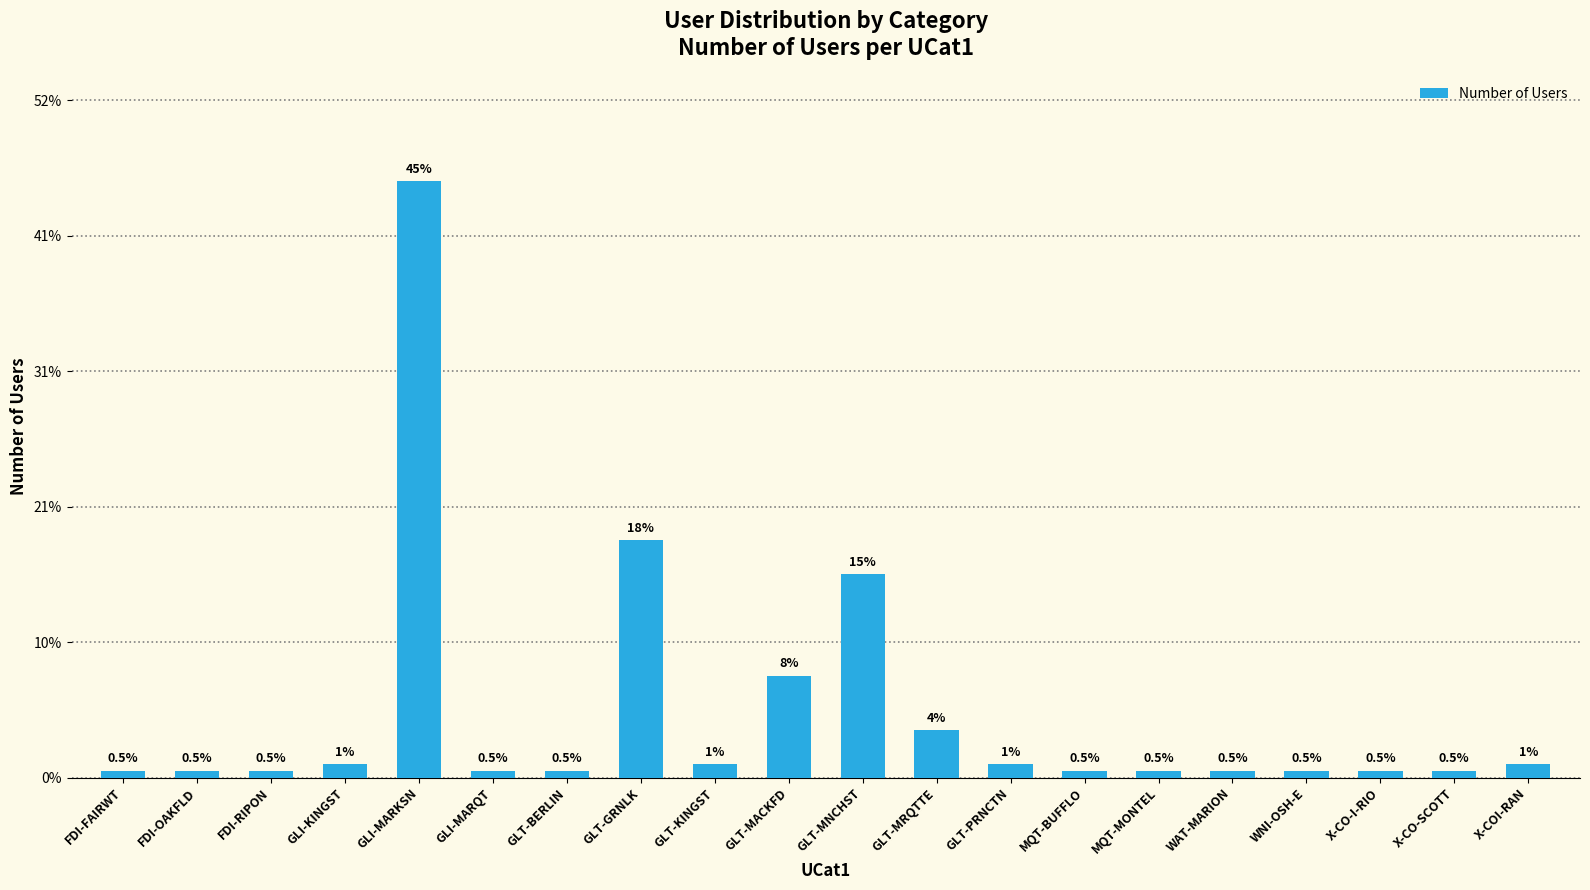

The chart shows a value of 1 at FDI-RIPON. True or false?

True